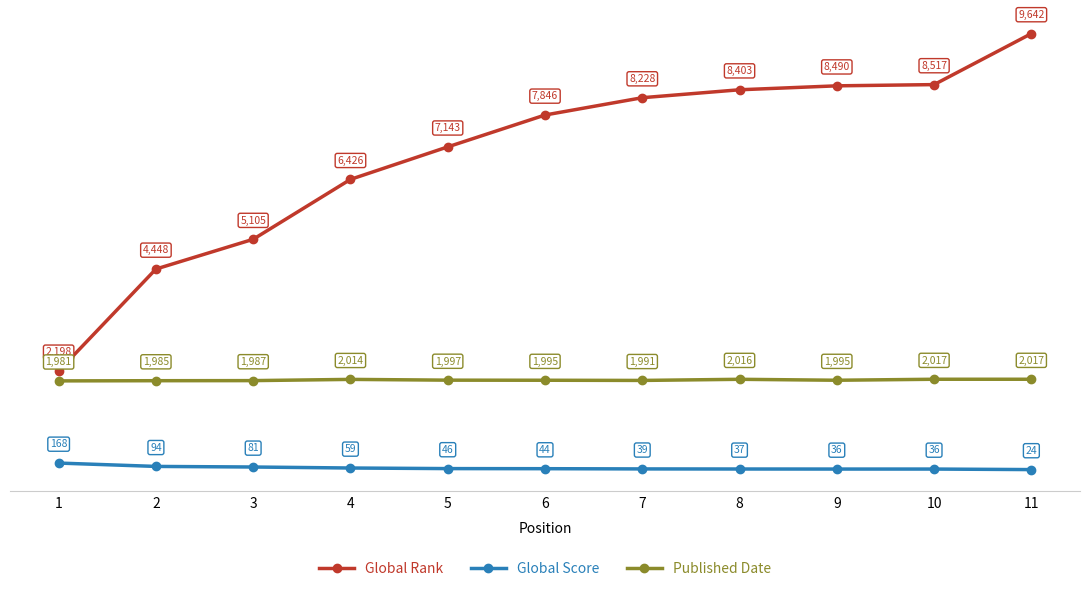

Does the chart have visible grid lines?

No